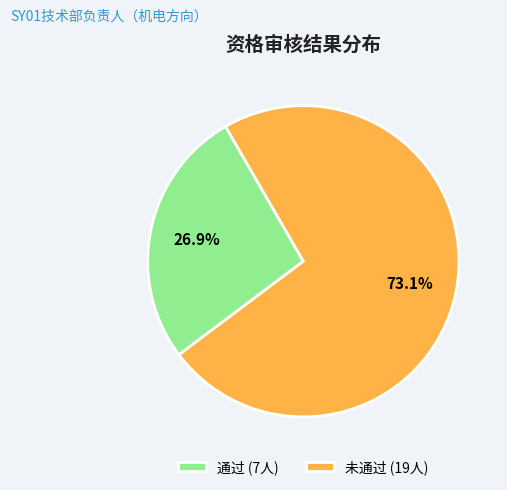

What is the ratio of the value at 未通过 to the value at 通过?

2.7